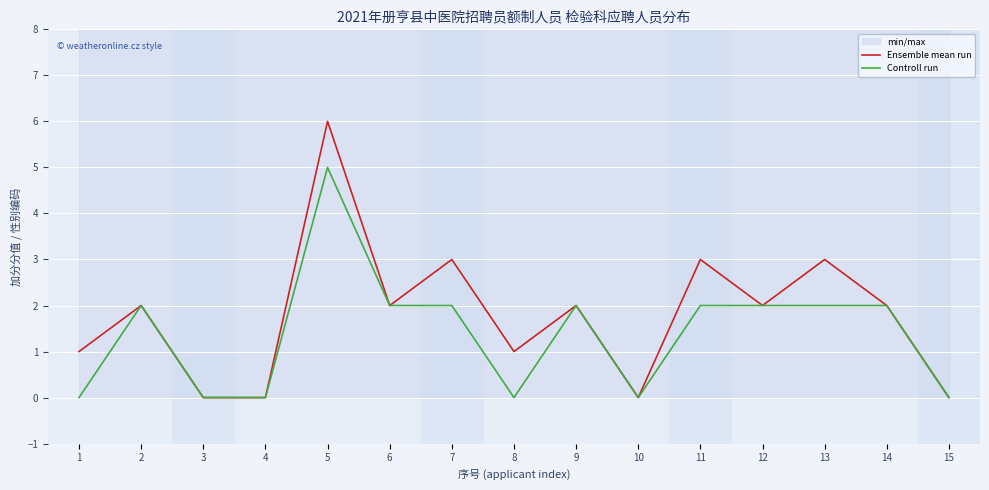

Is it true that Controll run equals 1 at 6?

False